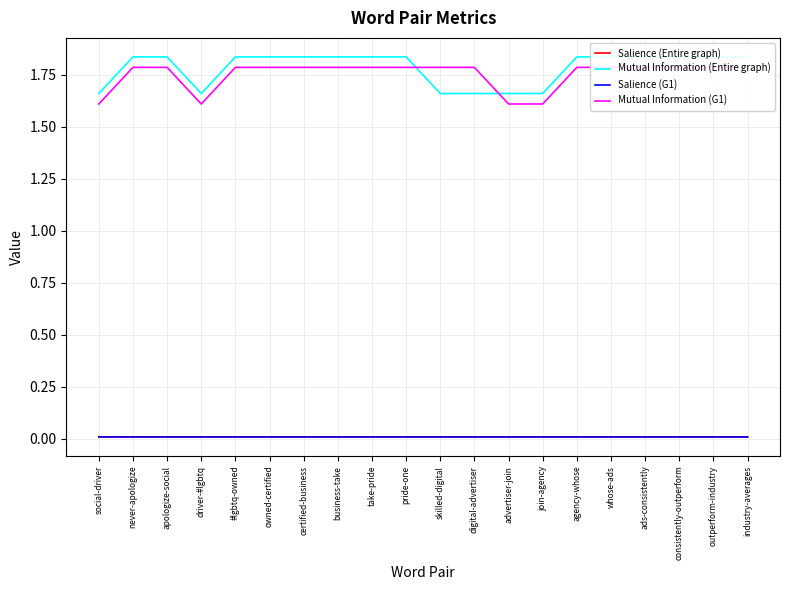

How many Salience (G1) values are between 0 and 1?

20